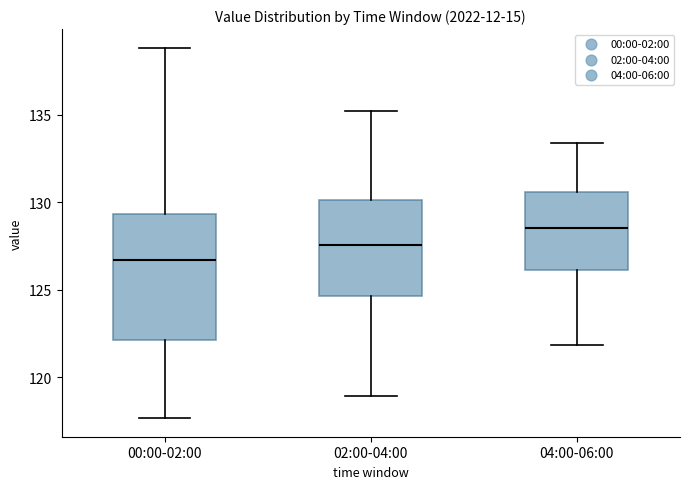

Reading left to right, transcribe this box plot: for each box, give where its median line is, the range the box spans, and where its two whiskers end, as read against the y-axis. The values are not printed on the chart, so give them approximately, as read against the axis.

00:00-02:00: median 126.5, box 122.0 to 129.5, whiskers 117.5 to 139.0
02:00-04:00: median 127.5, box 124.5 to 130.0, whiskers 119.0 to 135.0
04:00-06:00: median 128.5, box 126.0 to 130.5, whiskers 122.0 to 133.5